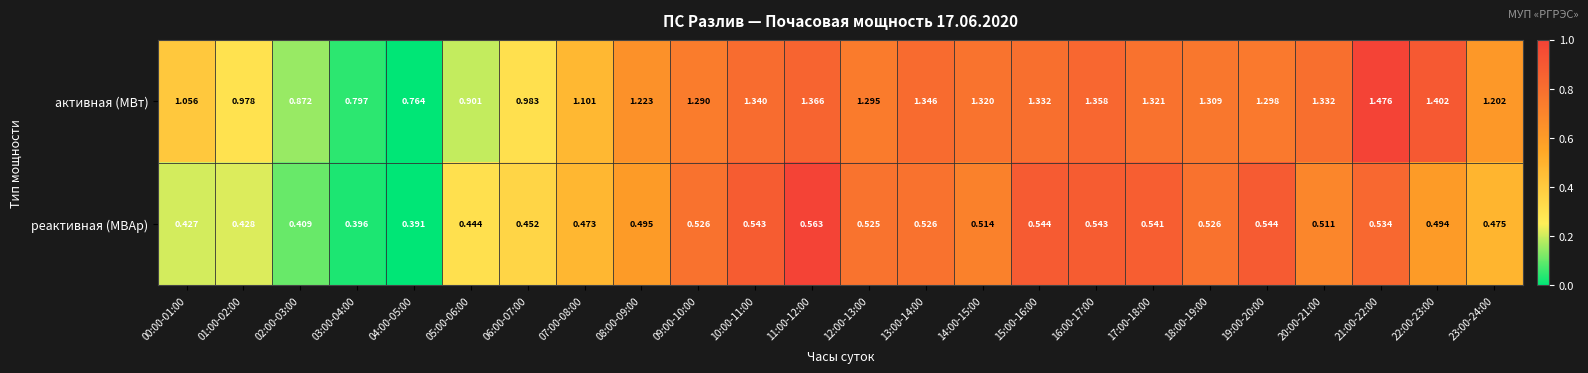

Rank the series by their maximum value, from highest to lowest.

активная (МВт), реактивная (МВАр)